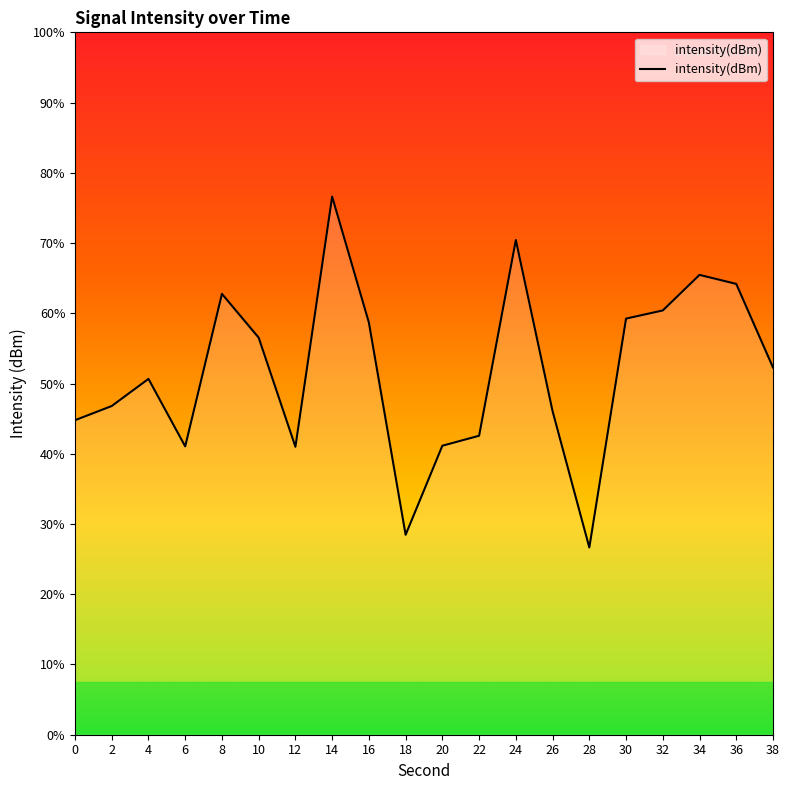

How many lines are shown in the chart?

1